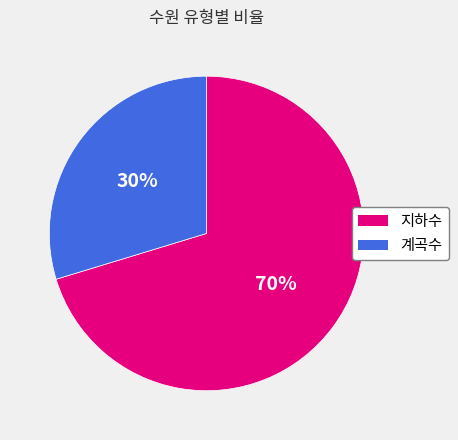

To the nearest percent, what is the average slice percentage?

50%